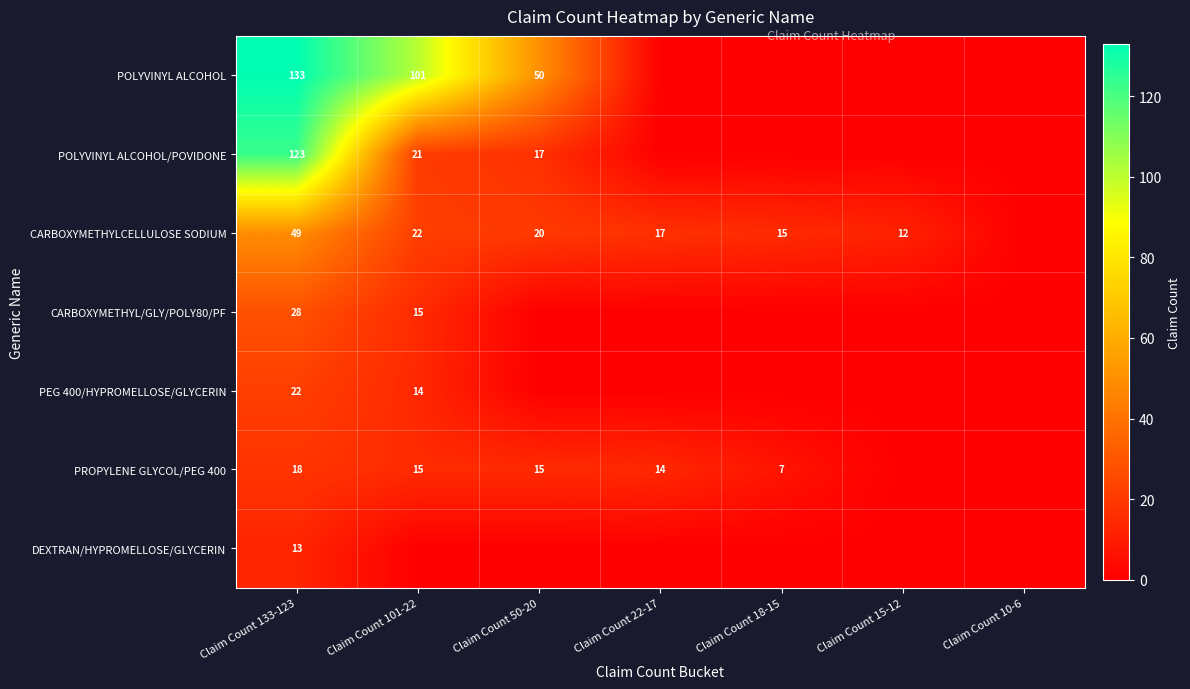

True or false: POLYVINYL ALCOHOL has a value of 138 at Claim Count 101-22.

False